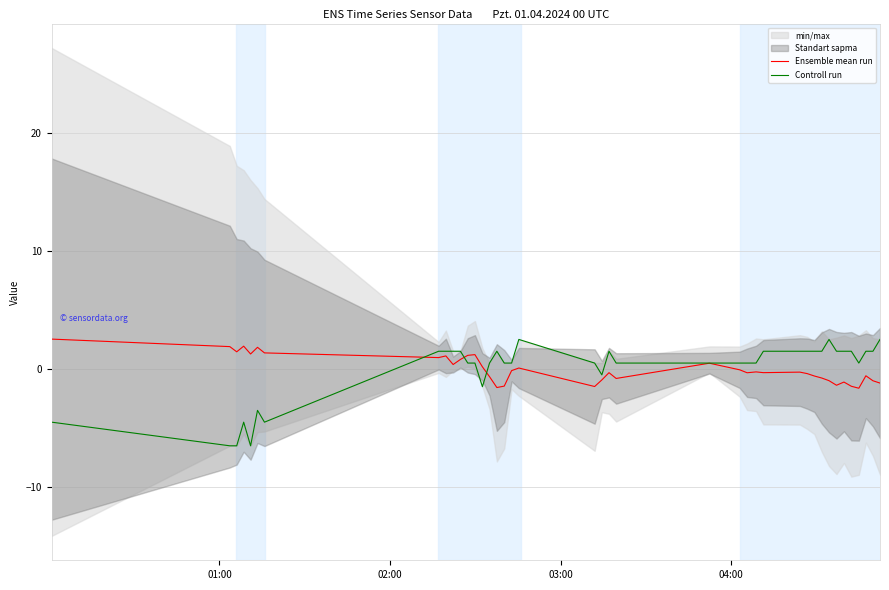

What is the maximum value for Ensemble mean run?

2.6